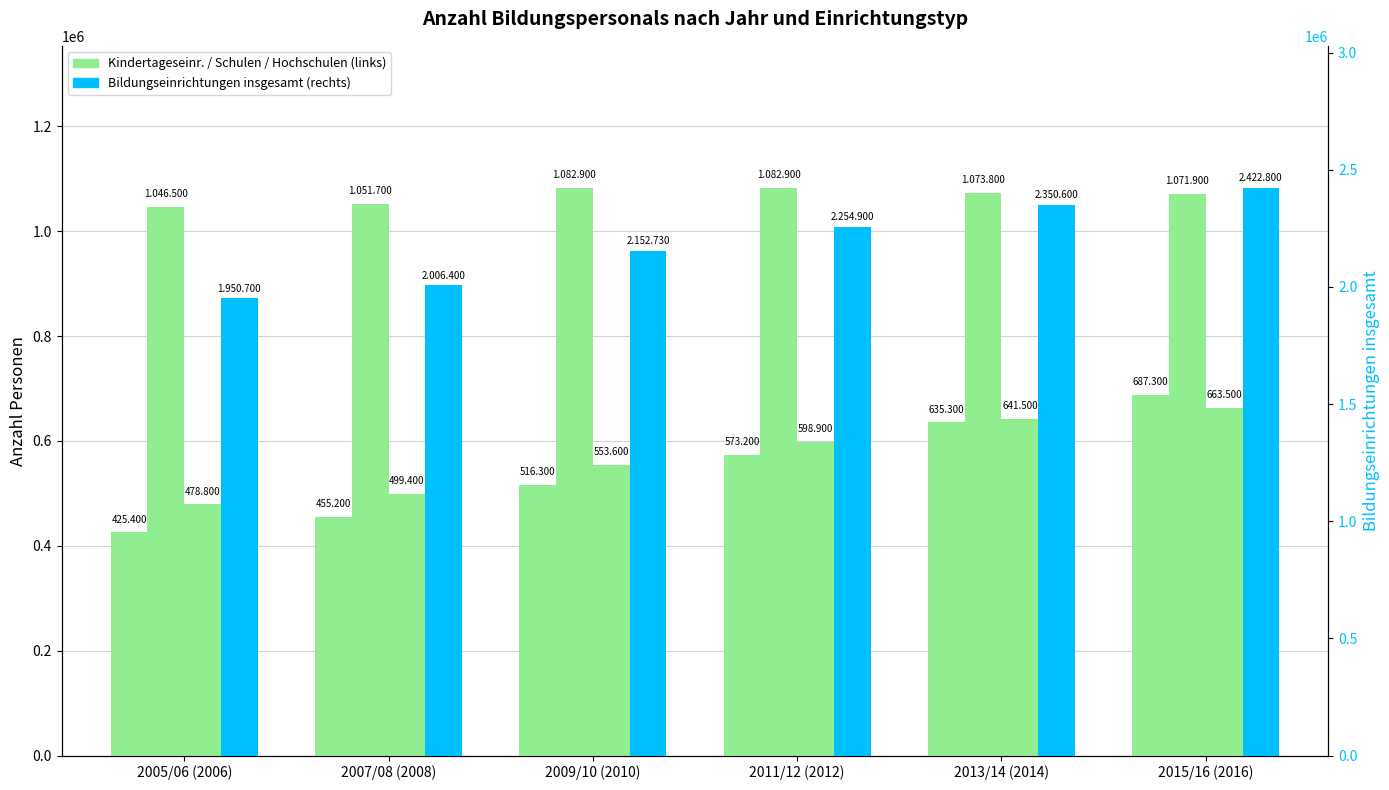

List the series in order of their peak value, lowest first.

Hochschulen, Kindertageseinrichtungen, Allgemeinbildende und berufliche Schulen, Bildungseinrichtungen insgesamt